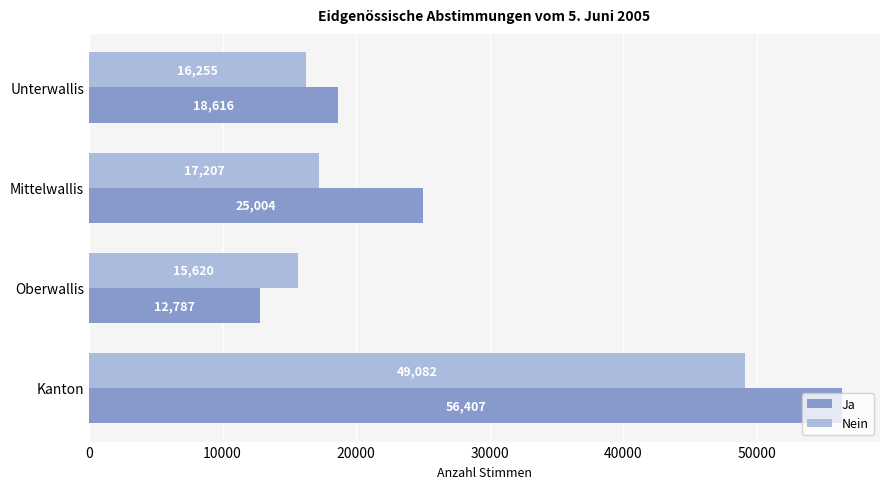

What is the difference between the highest and lowest values at Unterwallis?

2361